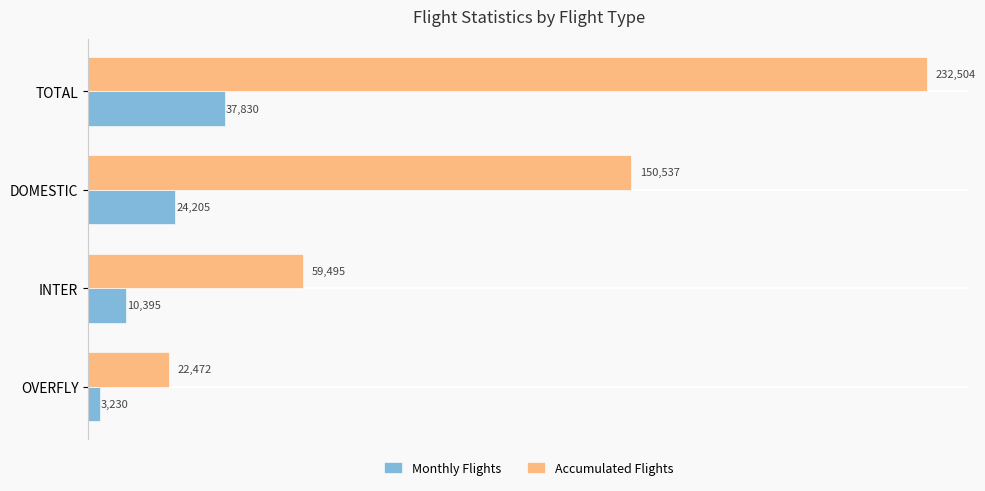

Which series has the largest range (max minus min)?

Accumulated Flights